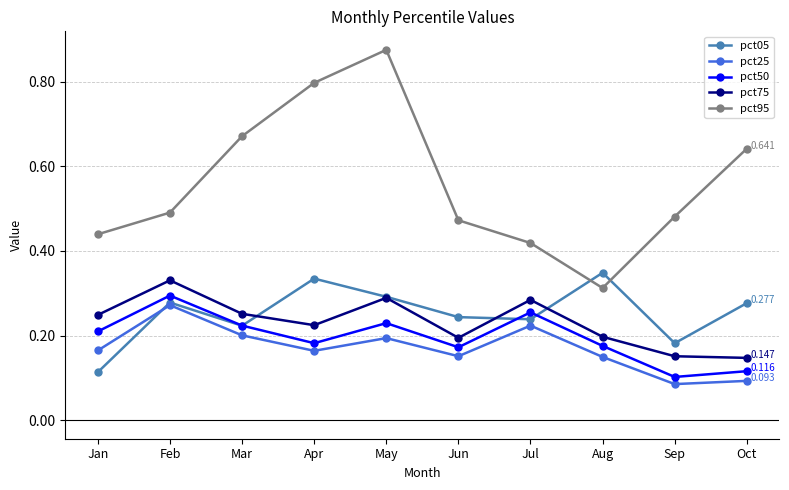

At which category does pct75 reach its first local peak?

Feb